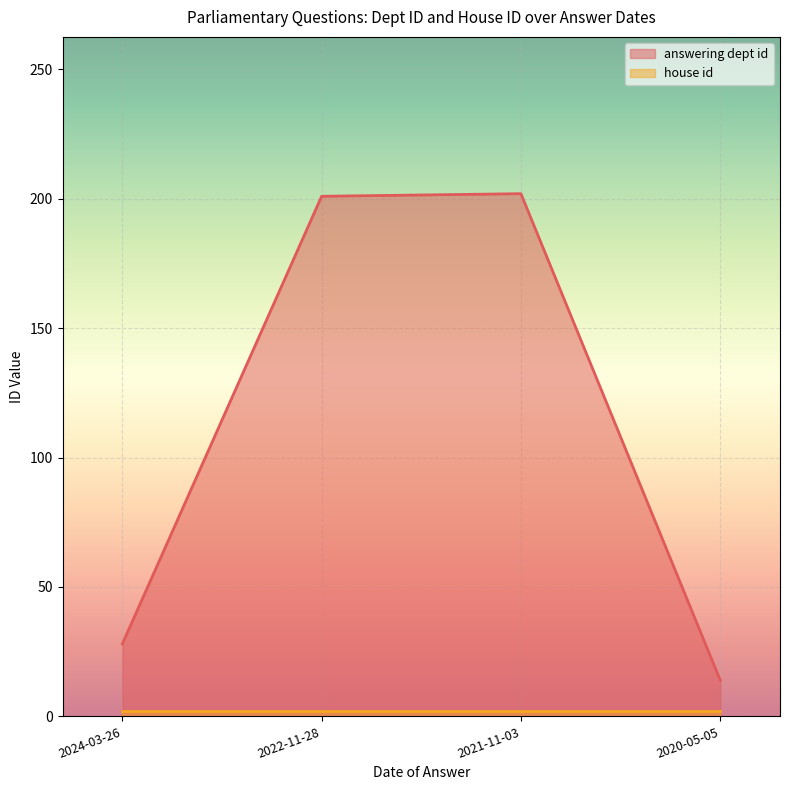

Rank the categories by value from lowest to highest.

2020-05-05, 2024-03-26, 2022-11-28, 2021-11-03